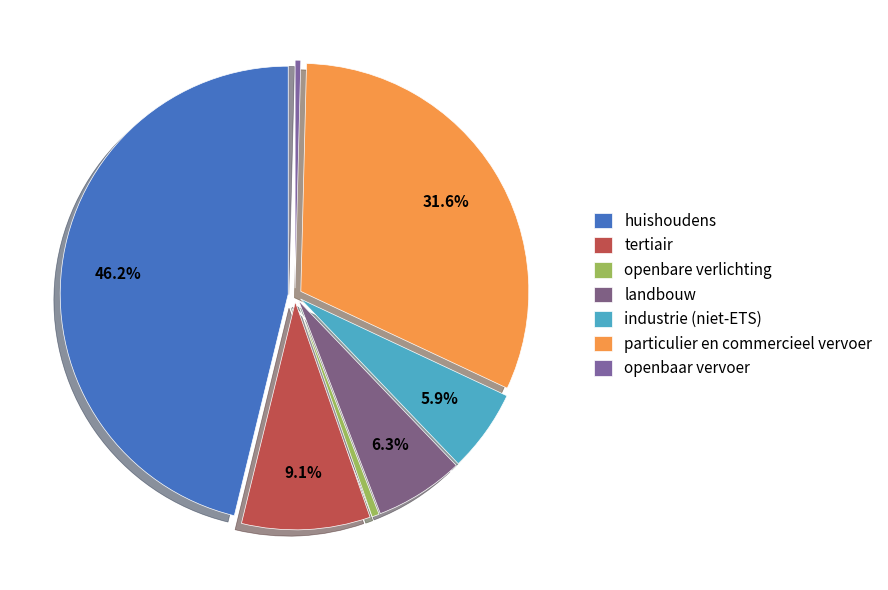

To the nearest percent, what is the average slice percentage?

14%